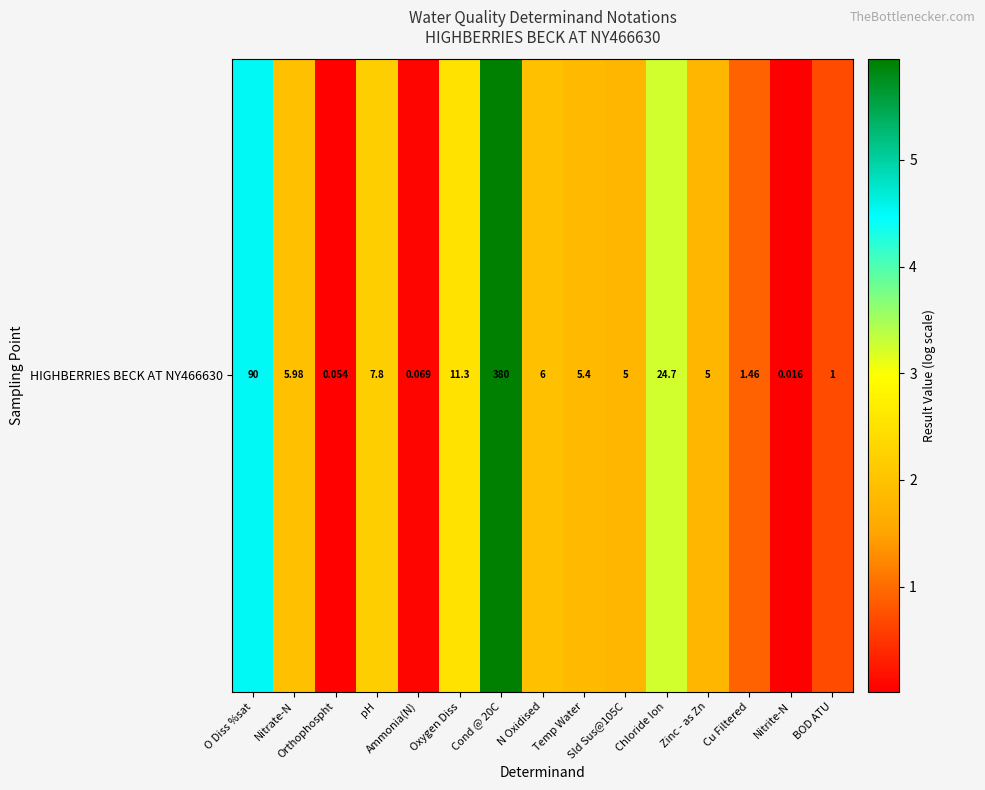

What is the greatest value displayed?

5.9